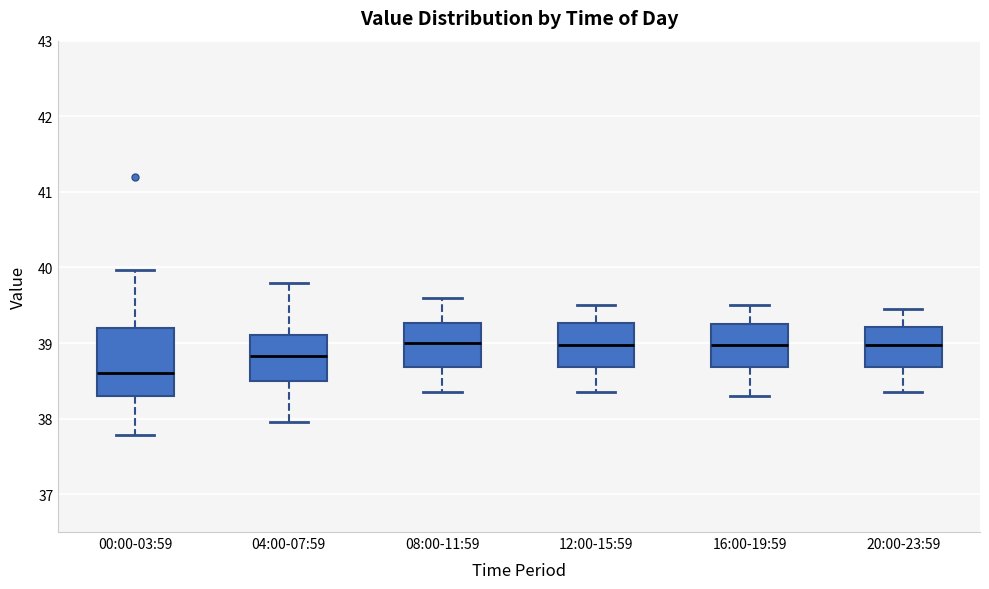

Reading left to right, read every box against the y-axis: the position of its median line, the range the box covers, and the ends of its whiskers. The values are not printed on the chart, so give them approximately, as read against the axis.

00:00-03:59: median 38.6, box 38.3 to 39.2, whiskers 37.8 to 40.0
04:00-07:59: median 38.8, box 38.5 to 39.1, whiskers 38.0 to 39.8
08:00-11:59: median 39.0, box 38.7 to 39.3, whiskers 38.4 to 39.6
12:00-15:59: median 39.0, box 38.7 to 39.3, whiskers 38.4 to 39.5
16:00-19:59: median 39.0, box 38.7 to 39.3, whiskers 38.3 to 39.5
20:00-23:59: median 39.0, box 38.7 to 39.2, whiskers 38.4 to 39.5